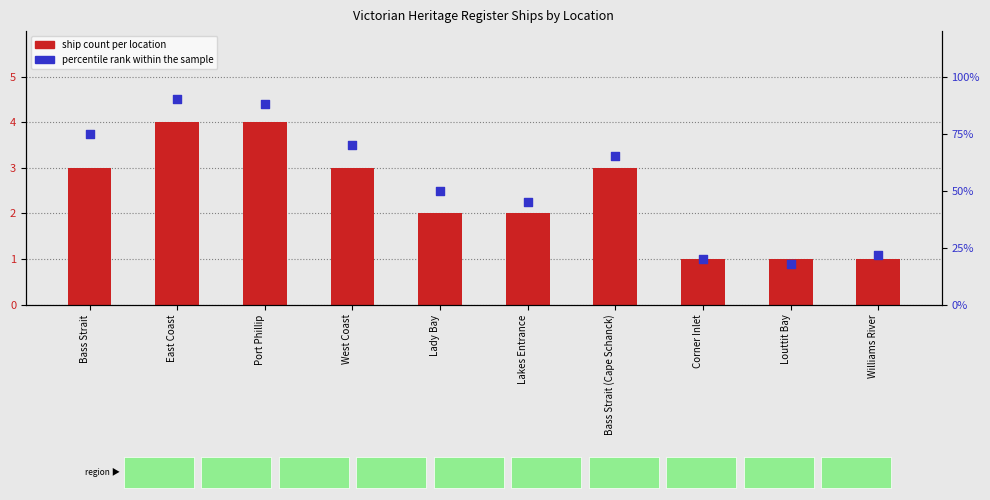

Which series has the widest spread of Y values?

percentile rank within the sample